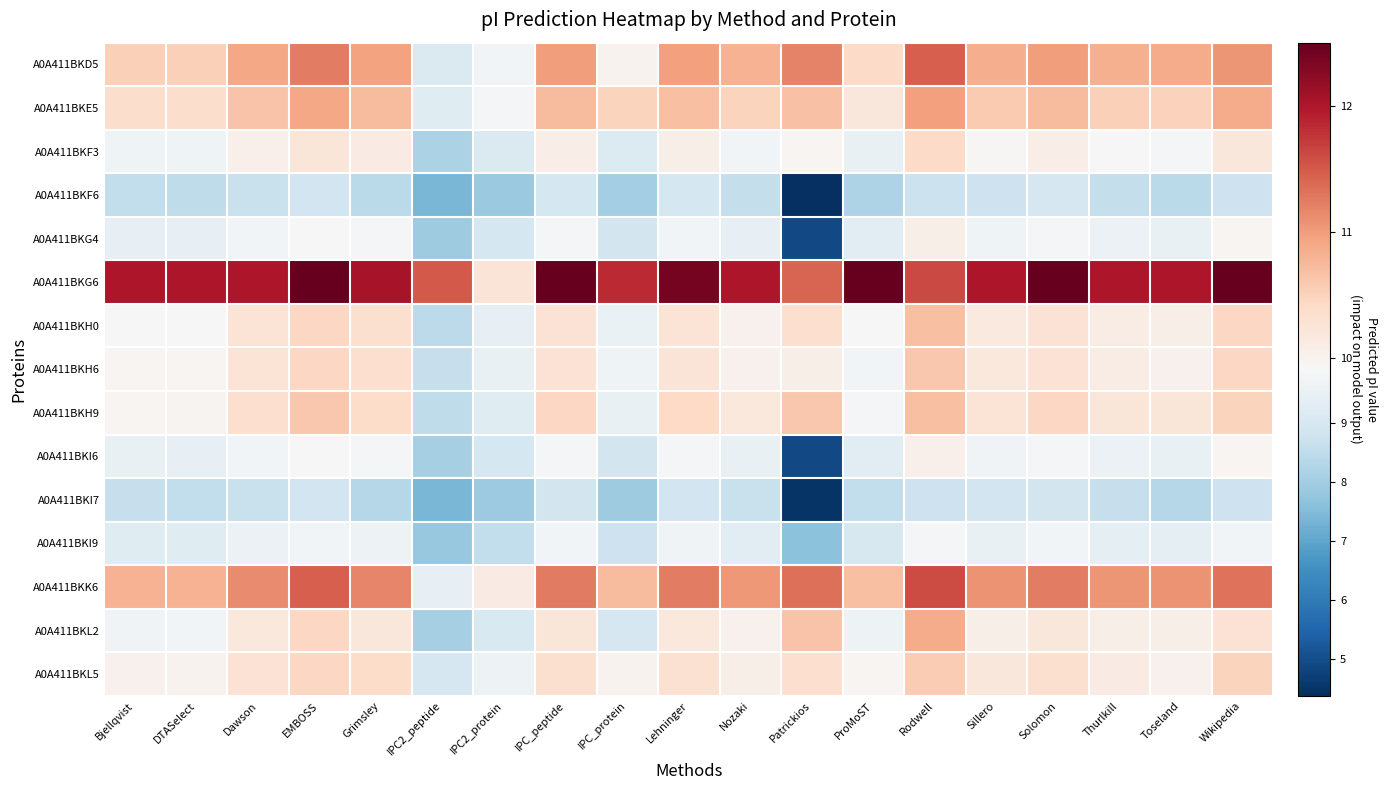

At which category is the sum across all series the highest?

Rodwell